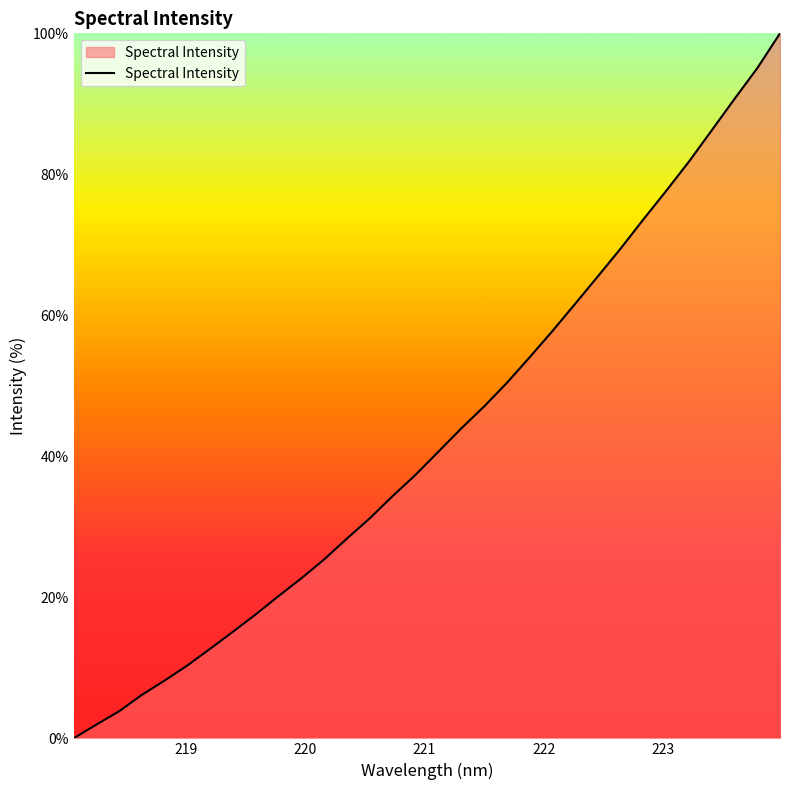

What is the greatest value displayed?

100.0